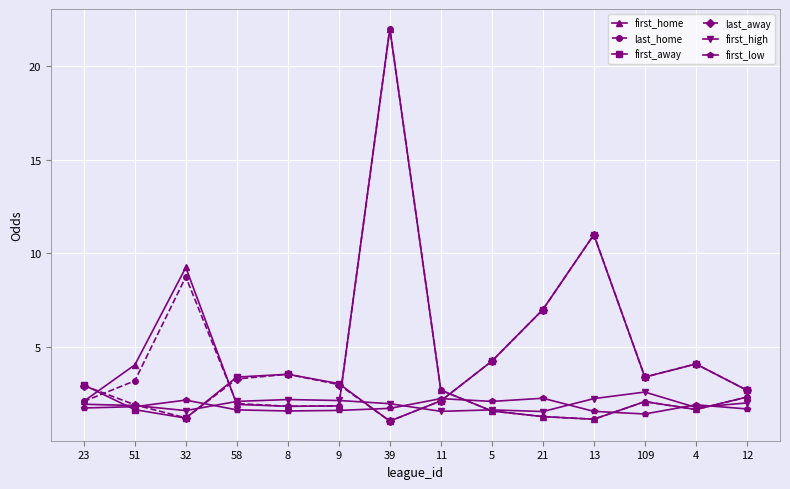

What is the spread (max minus min) of values at 12?

1.0